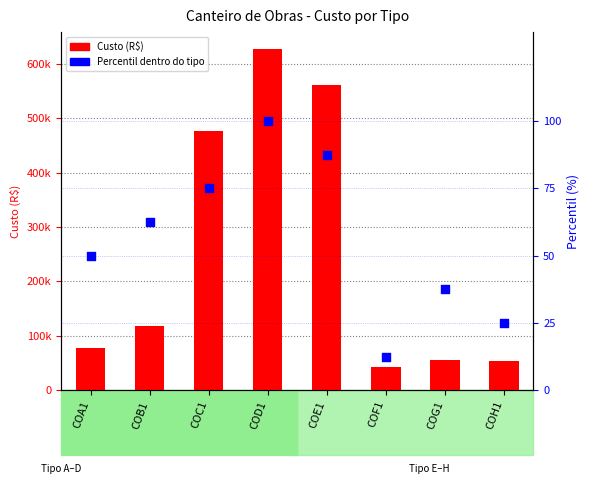

Which series reaches the maximum Y coordinate?

Custo (R$)